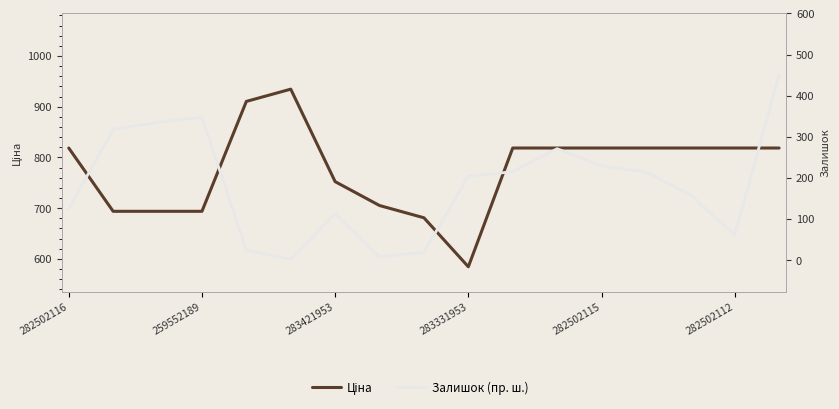

True or false: Ціна and Залишок (пр. ш.) cross at least once.

False